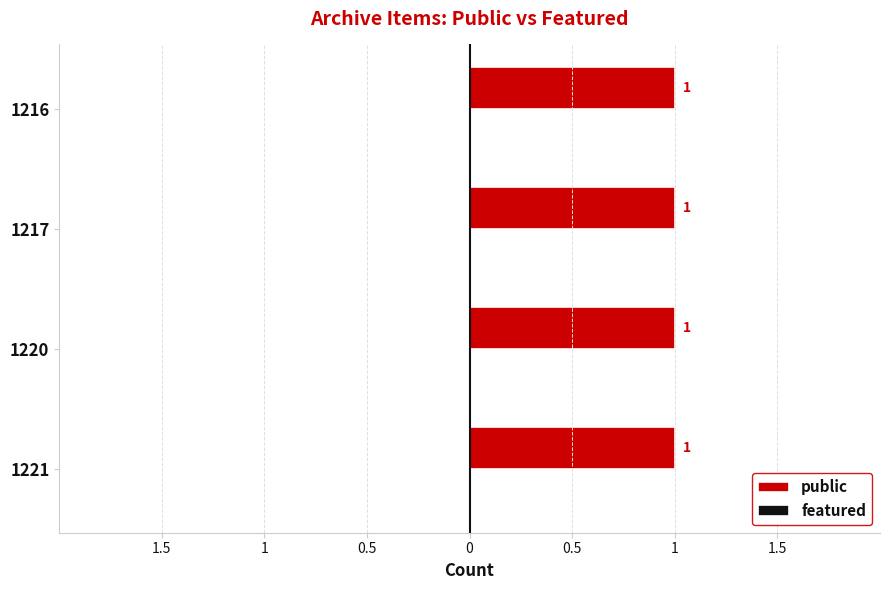

Rank the categories by public value from highest to lowest.

1221, 1220, 1217, 1216